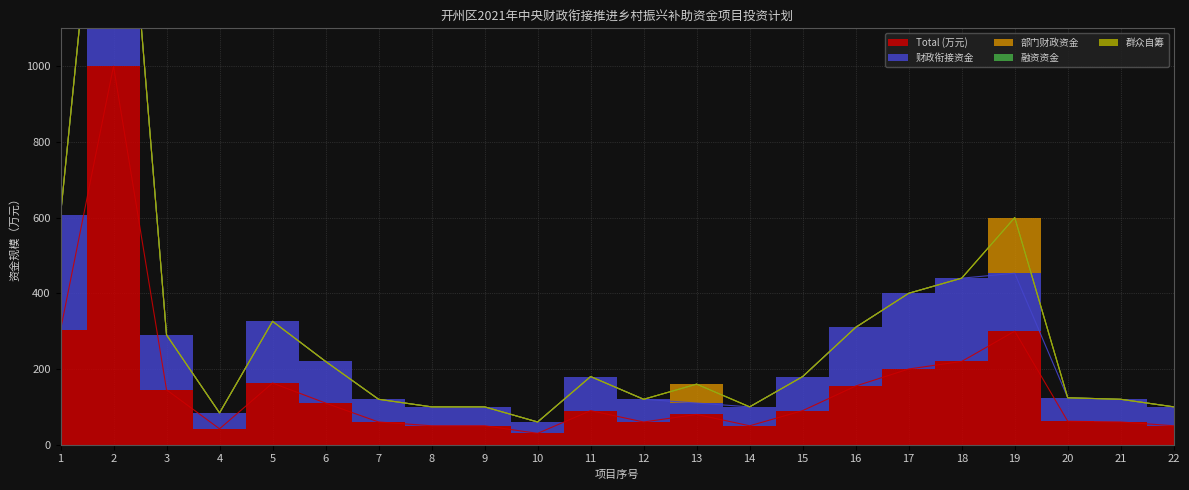

Does the chart display data point markers on the line(s)?

No